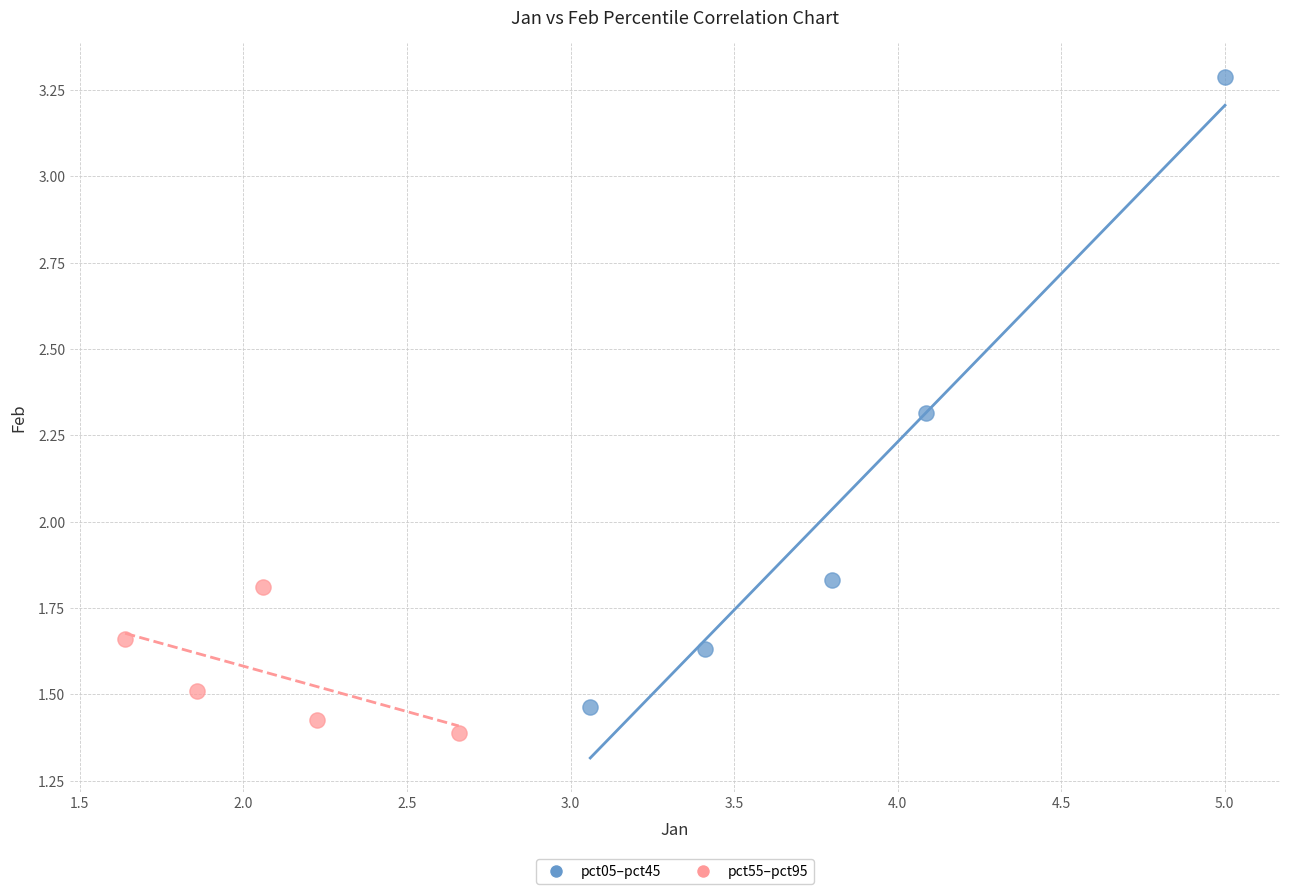

What are all the series names shown in the legend?

pct05–pct45, pct55–pct95